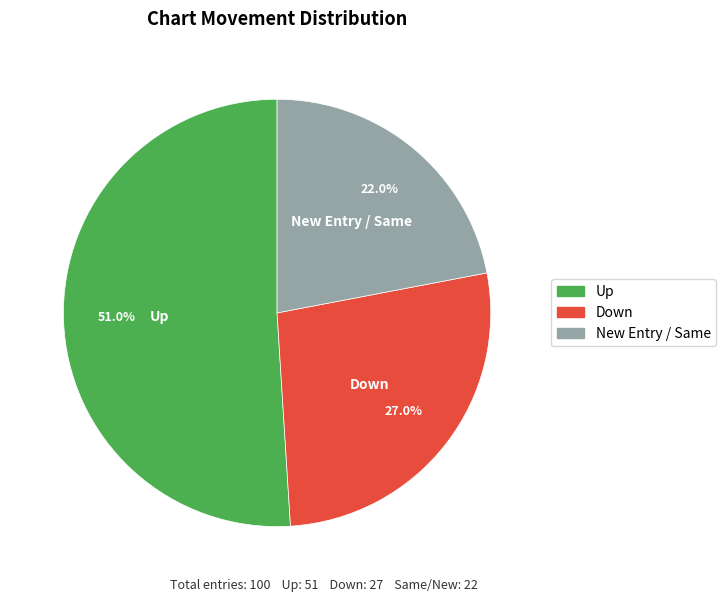

How many slices are in this pie chart?

3